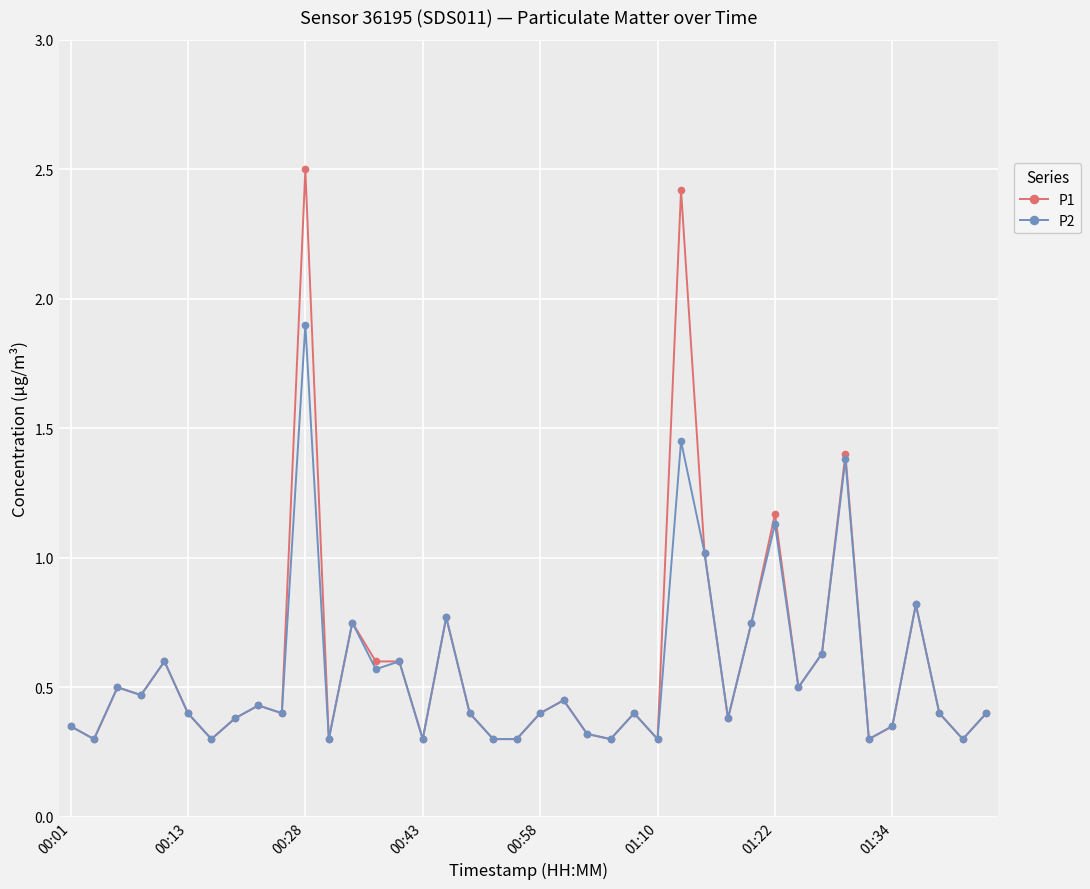

Which series has the largest range (max minus min)?

P1